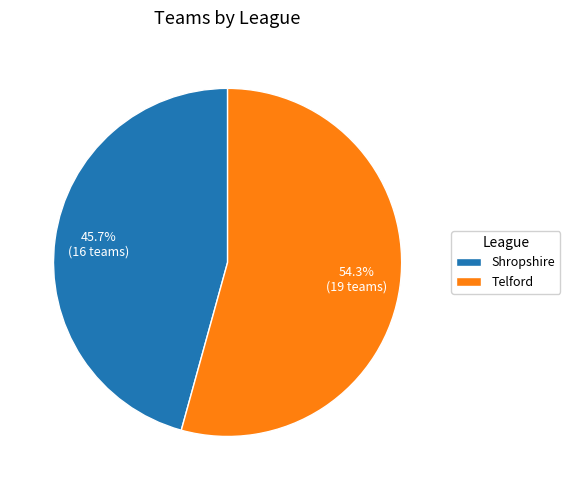

Which slice is the smallest?

Shropshire